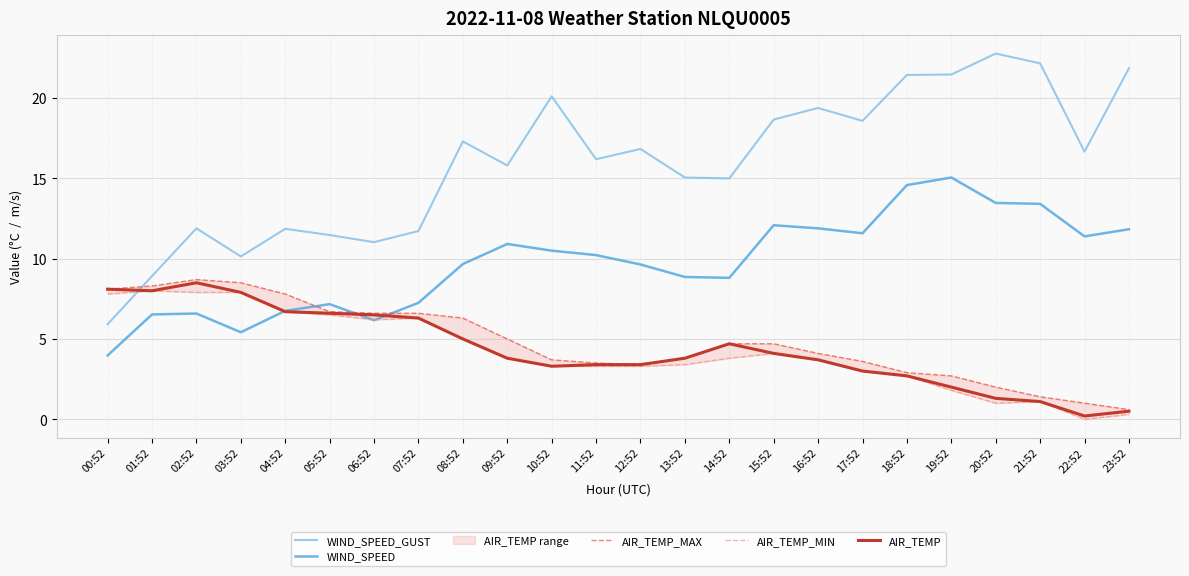

Reading right to left, extract all data points from this chart.

WIND_SPEED_GUST: 21.9	16.7	22.2	22.8	21.5	21.4	18.6	19.4	18.7	15.0	15.1	16.8	16.2	20.1	15.8	17.3	11.7	11.0	11.5	11.9	10.1	11.9	8.9	5.9
WIND_SPEED: 11.8	11.4	13.4	13.5	15.1	14.6	11.6	11.9	12.1	8.8	8.9	9.6	10.2	10.5	10.9	9.7	7.2	6.2	7.2	6.8	5.4	6.6	6.5	4.0
AIR_TEMP_MAX: 0.6	1.0	1.4	2.0	2.7	2.9	3.6	4.1	4.7	4.7	3.8	3.4	3.5	3.7	5.0	6.3	6.6	6.6	6.7	7.8	8.5	8.7	8.3	8.1
AIR_TEMP_MIN: 0.3	0.0	1.1	1.0	1.8	2.7	3.0	3.7	4.1	3.8	3.4	3.3	3.3	3.3	3.8	5.0	6.3	6.2	6.5	6.7	7.9	7.9	8.0	7.8
AIR_TEMP: 0.5	0.2	1.1	1.3	2.0	2.7	3.0	3.7	4.1	4.7	3.8	3.4	3.4	3.3	3.8	5.0	6.3	6.5	6.6	6.7	7.9	8.5	8.0	8.1